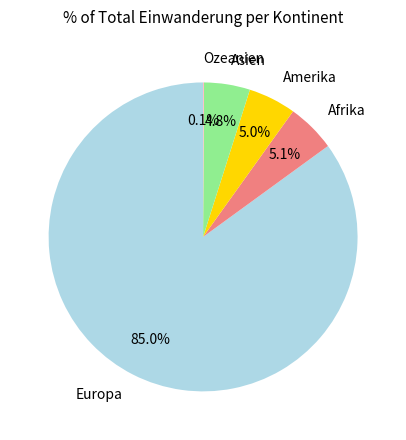

Is there a majority slice in this chart?

Yes